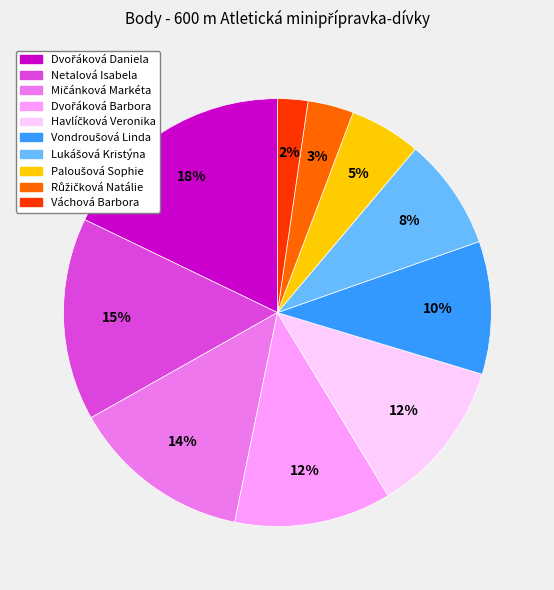

To the nearest percent, what is the average slice percentage?

10%